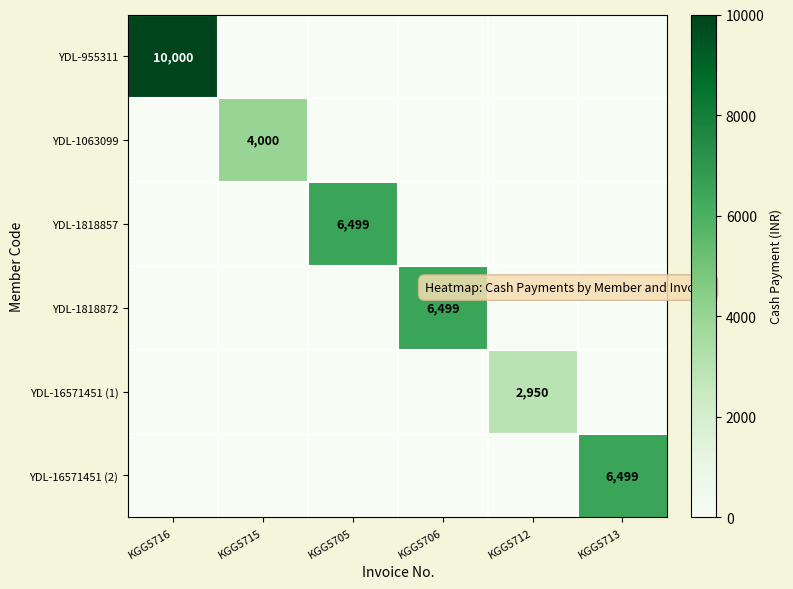

The YDL-1818872 series shows 11335 at KGG5706. True or false?

False